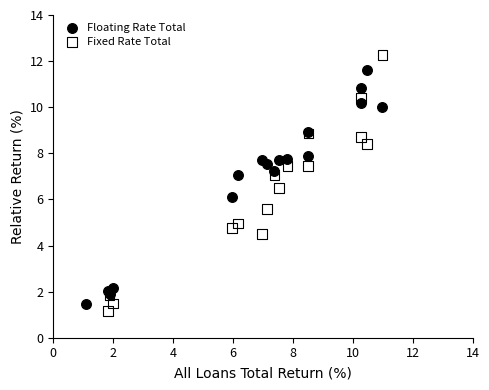

Which series has the widest spread of Y values?

Fixed Rate Total